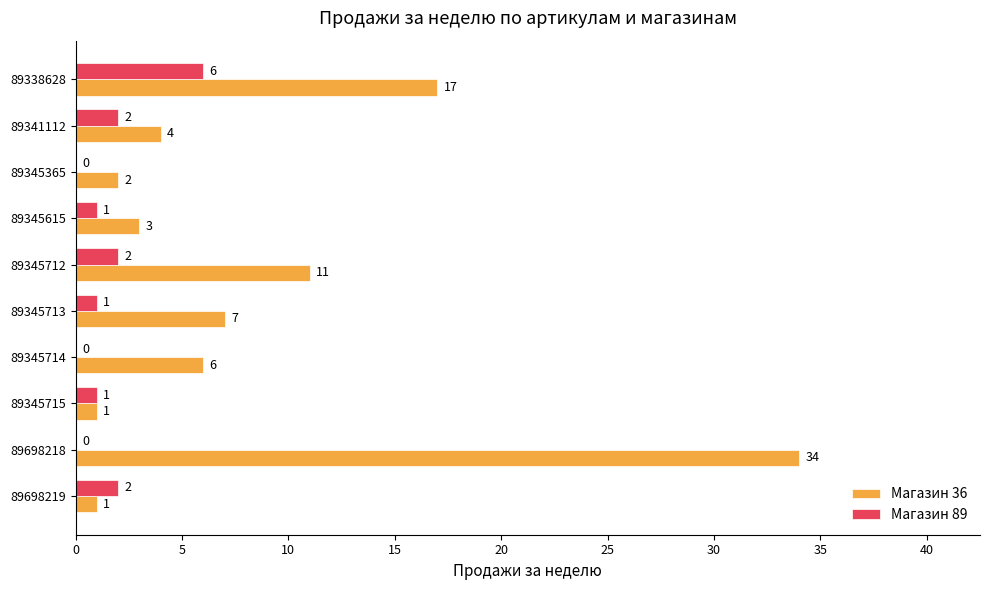

Which series has the largest range (max minus min)?

Магазин 36